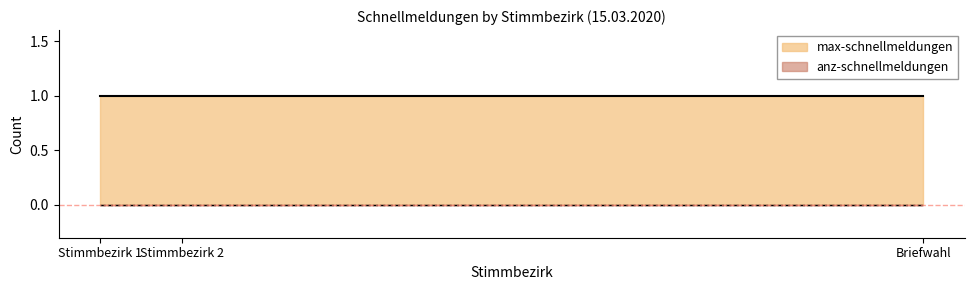

Read the max-schnellmeldungen value at Briefwahl.

1